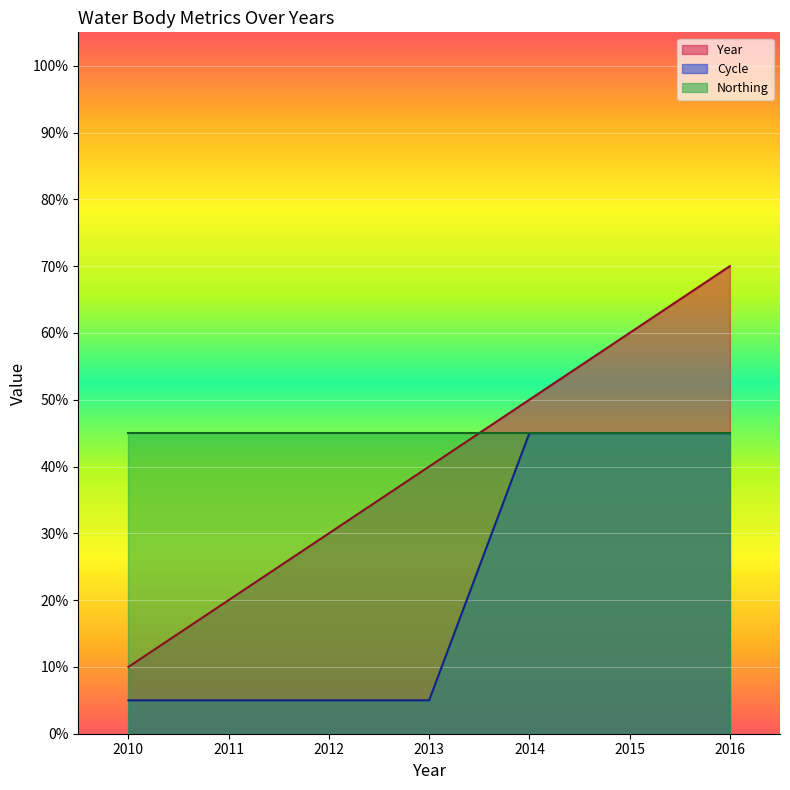

List the labels in order of Cycle value, largest first.

2014, 2015, 2016, 2010, 2011, 2012, 2013